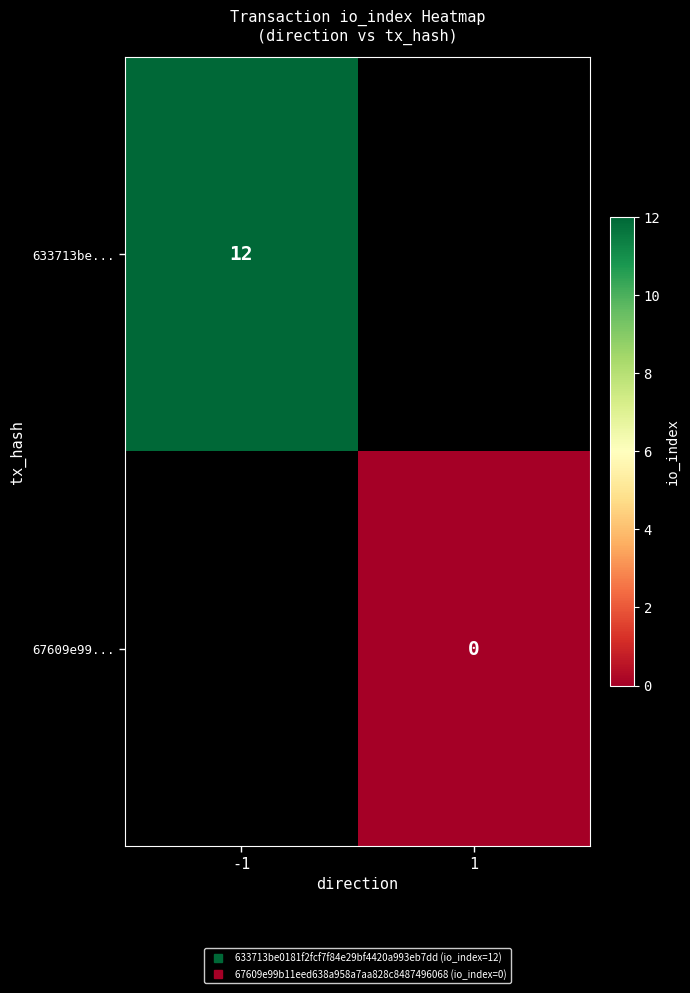

List the series in order of their overall mean, highest first.

633713be..., 67609e99...